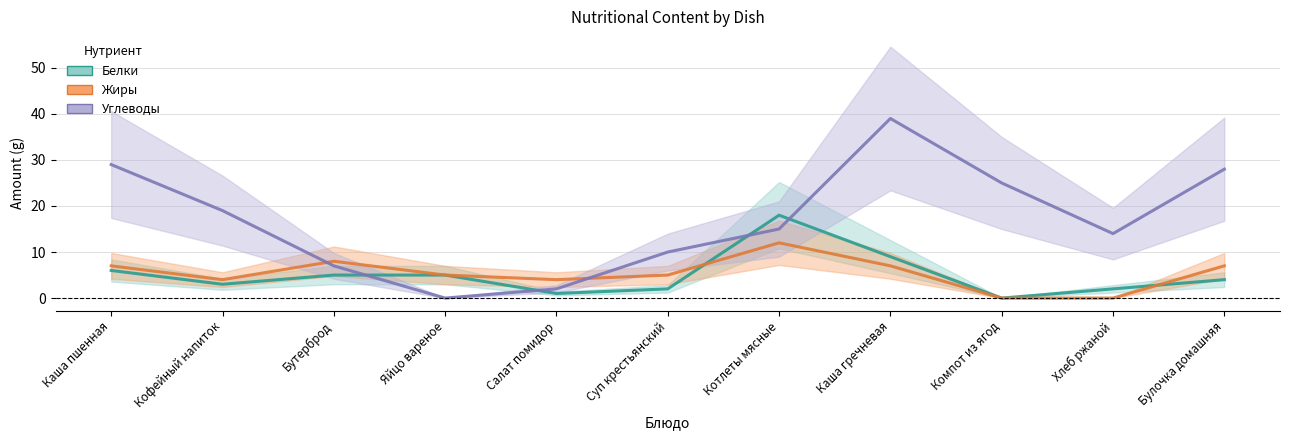

What is the total value across all series at Хлеб ржаной?

16